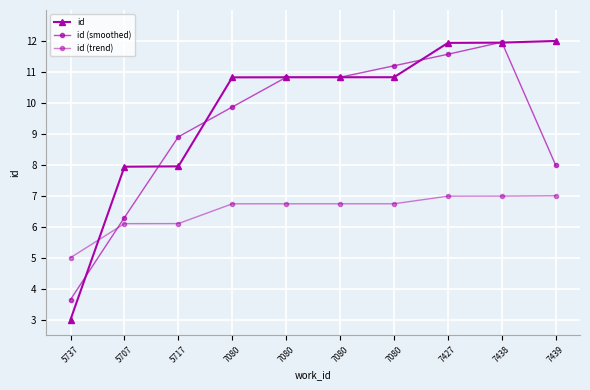

How many series are shown in this chart?

3